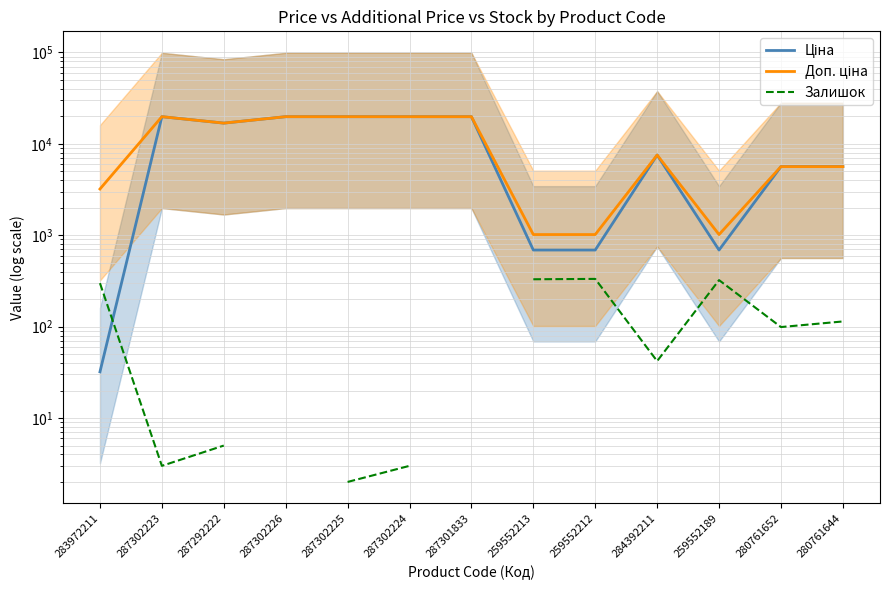

Where is Доп. ціна nearest to the value 10424?

284392211